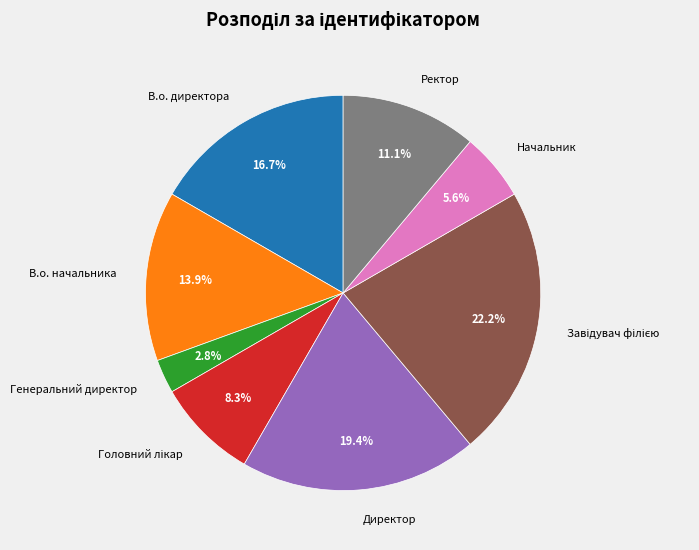

Which has a higher value, Ректор or Начальник?

Ректор